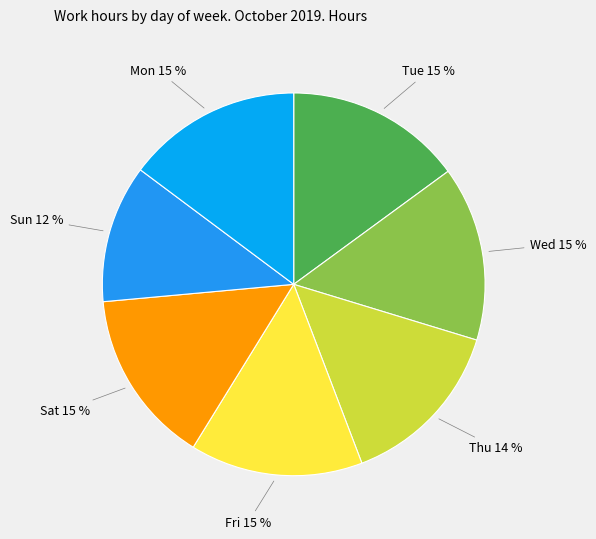

Rank the categories by value from highest to lowest.

Tue, Mon, Wed, Sat, Fri, Thu, Sun